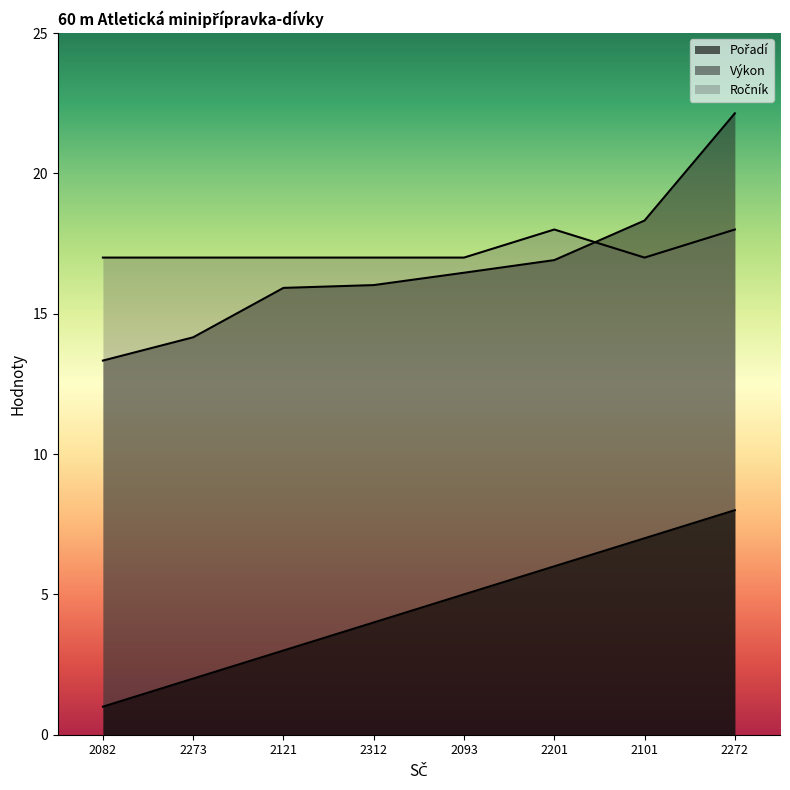

What is the sum of the Ročník values at 2121 and 2312?

34.0